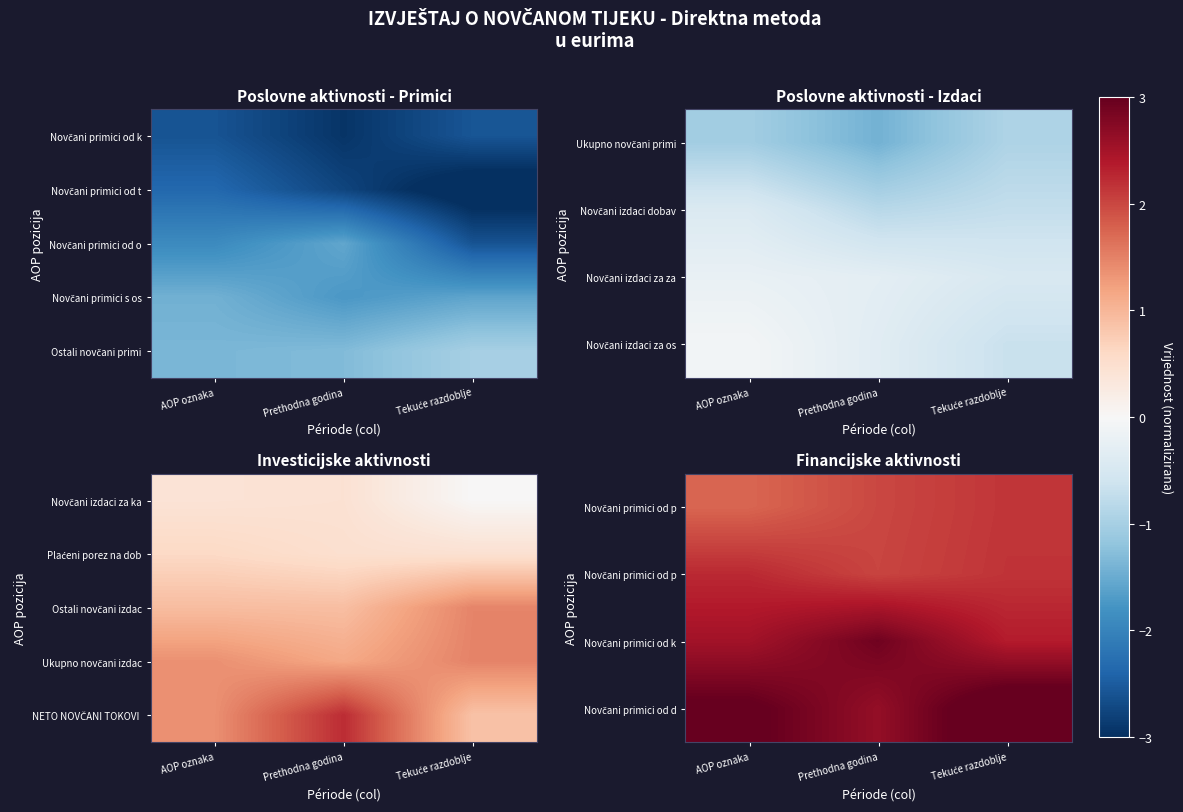

How many series are shown in this chart?

5